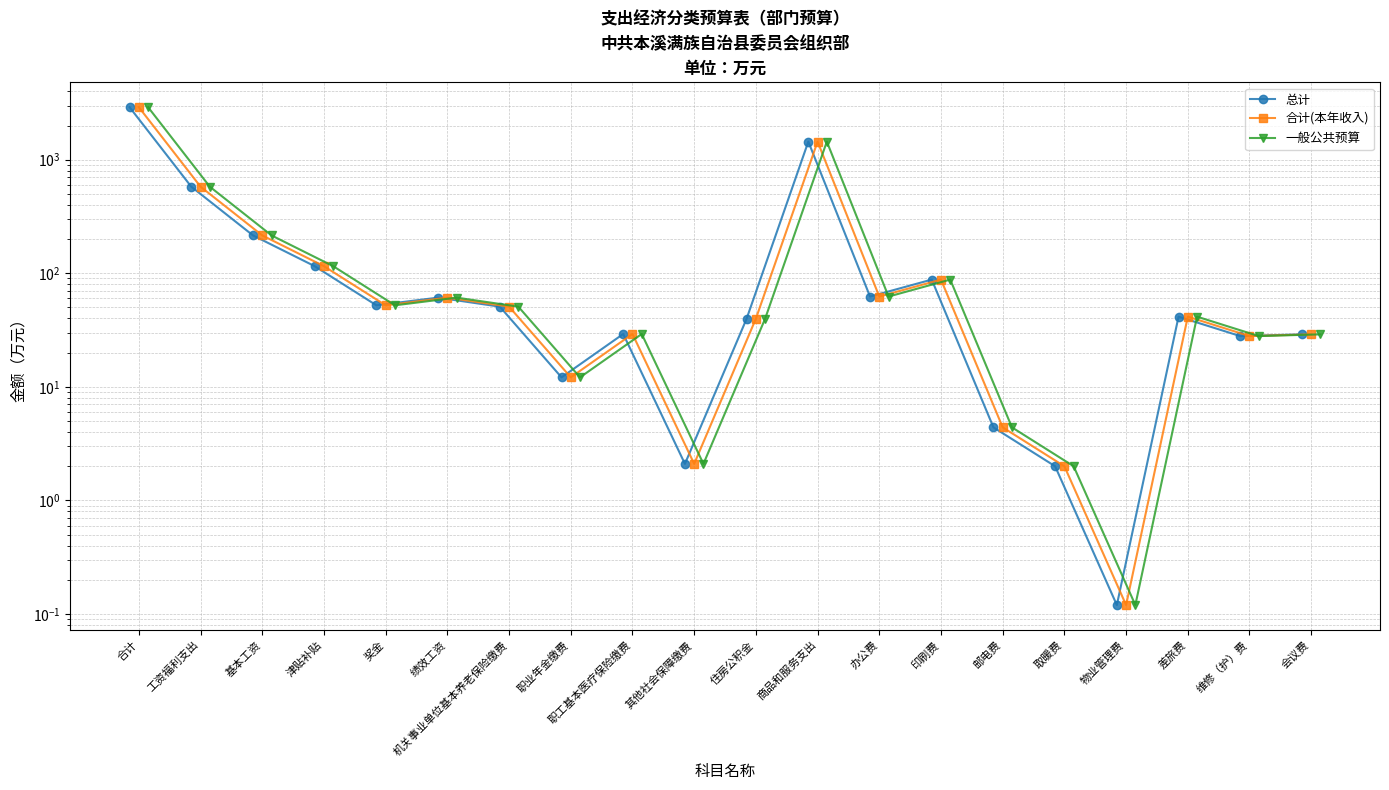

What is the label of the 4th point from the left?

津贴补贴